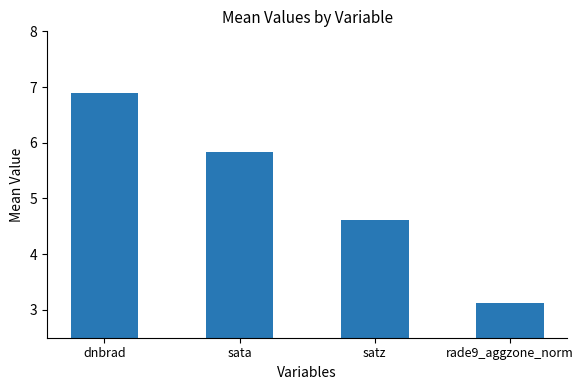

What is the difference between the values at satz and rade9_aggzone_norm?

1.5